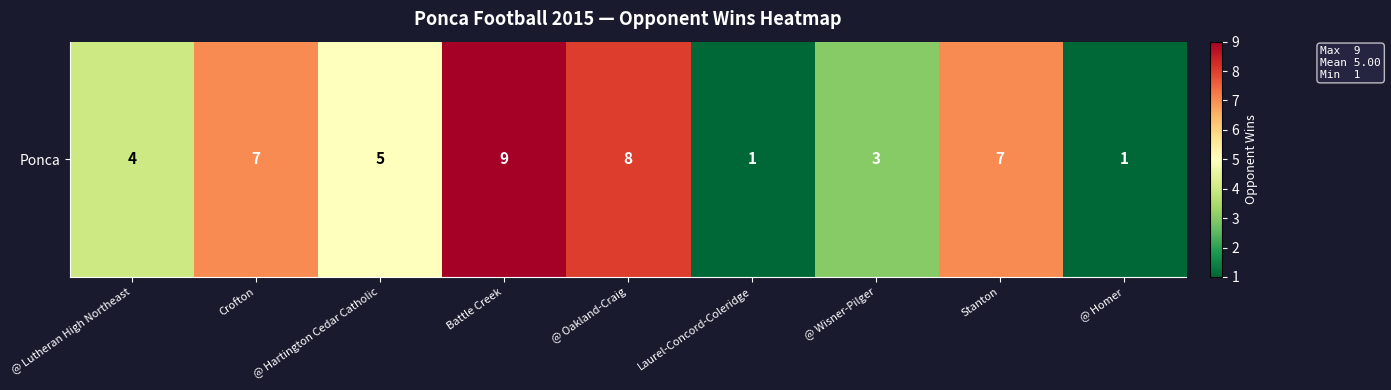

What is the difference between the maximum and minimum values?

8